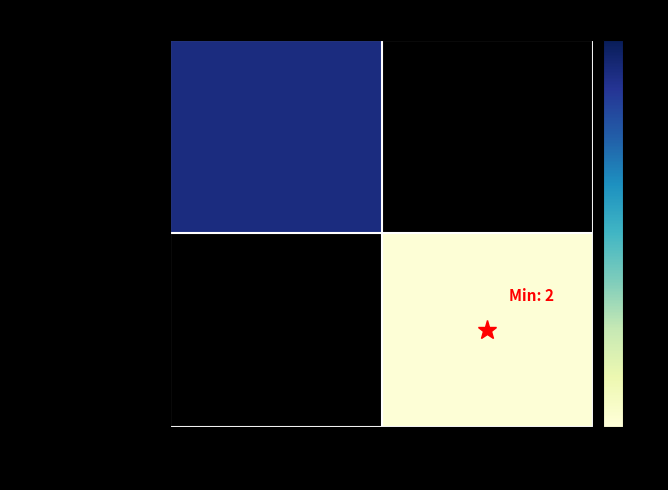

Between -1 and 1, which is larger?

1